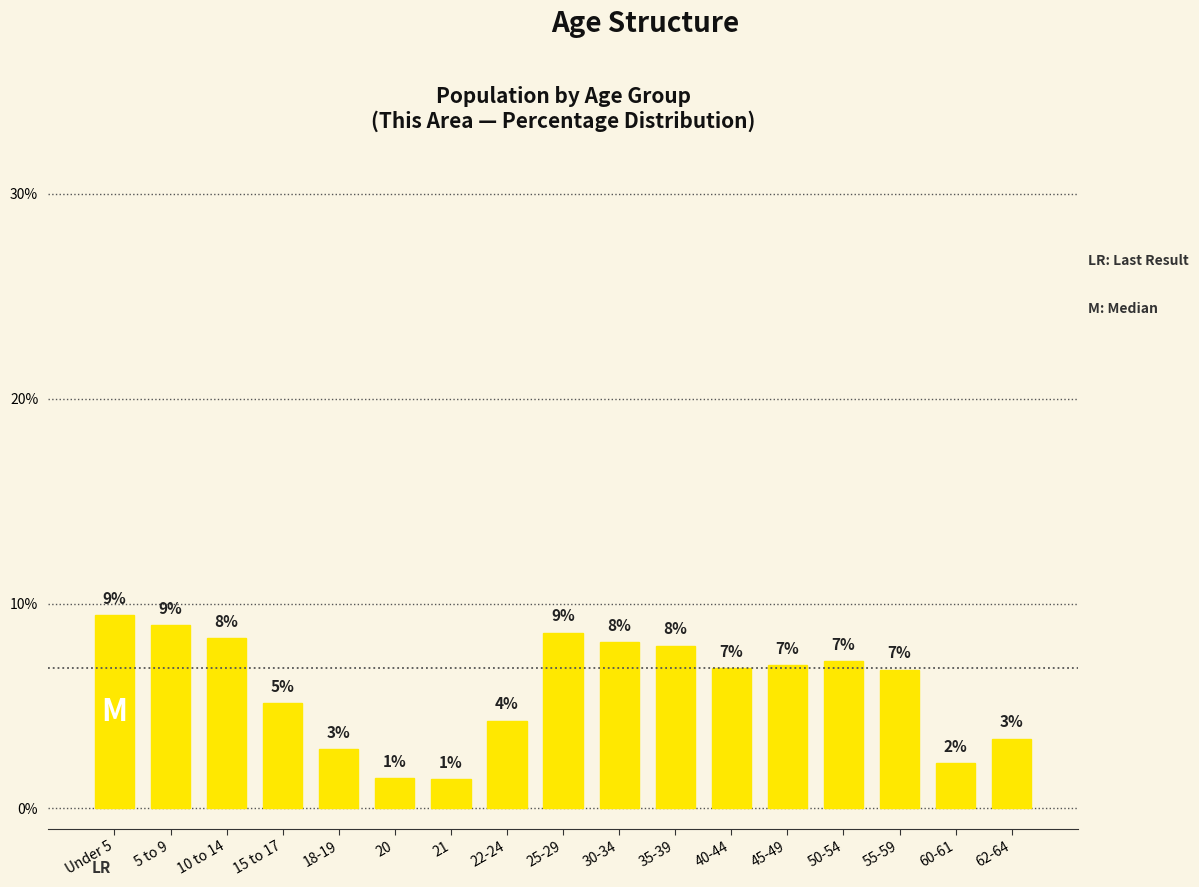

Between 40-44 and 22-24, which is larger?

40-44